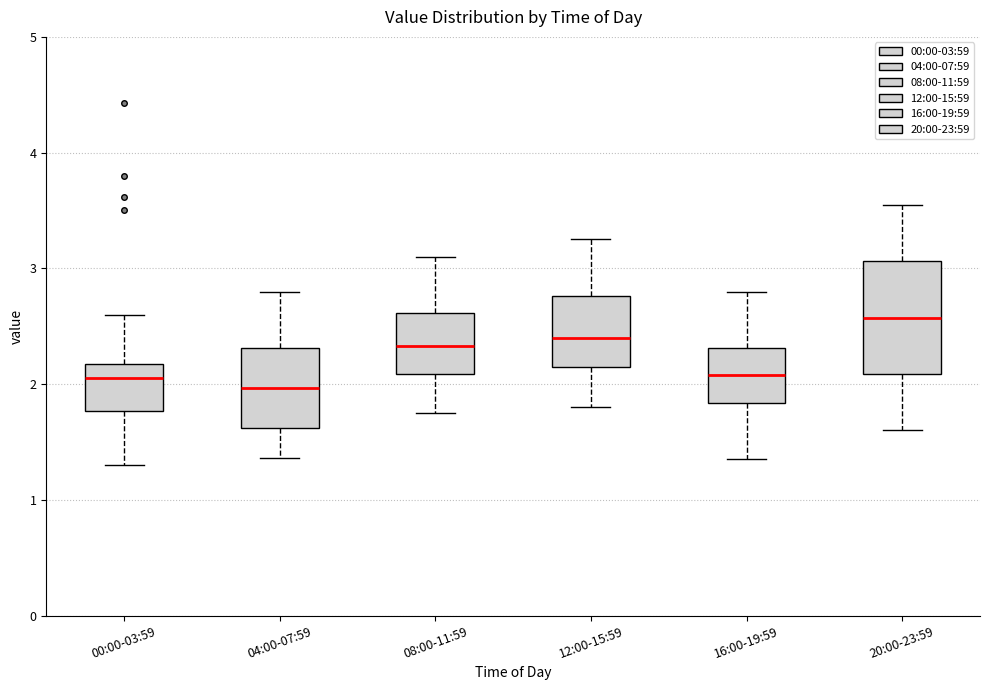

Where does the lower whisker of the box for 00:00-03:59 end on the y-axis? The values are not printed on the chart, so give them approximately, as read against the axis.

1.3